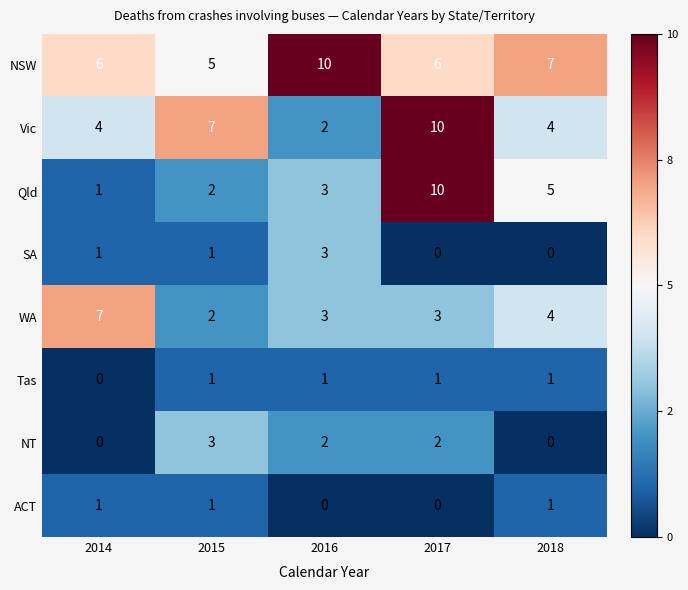

At which label is Tas closest to 0?

2014